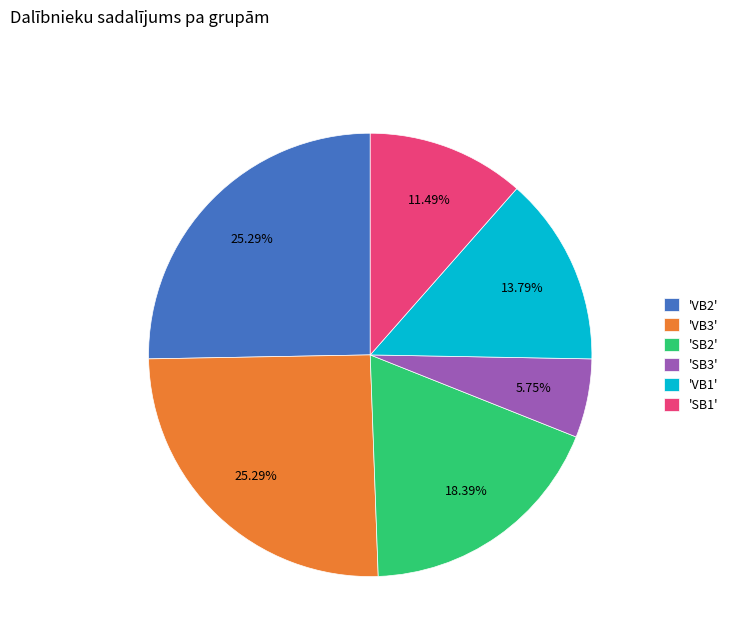

Count the number of slices in the pie.

6